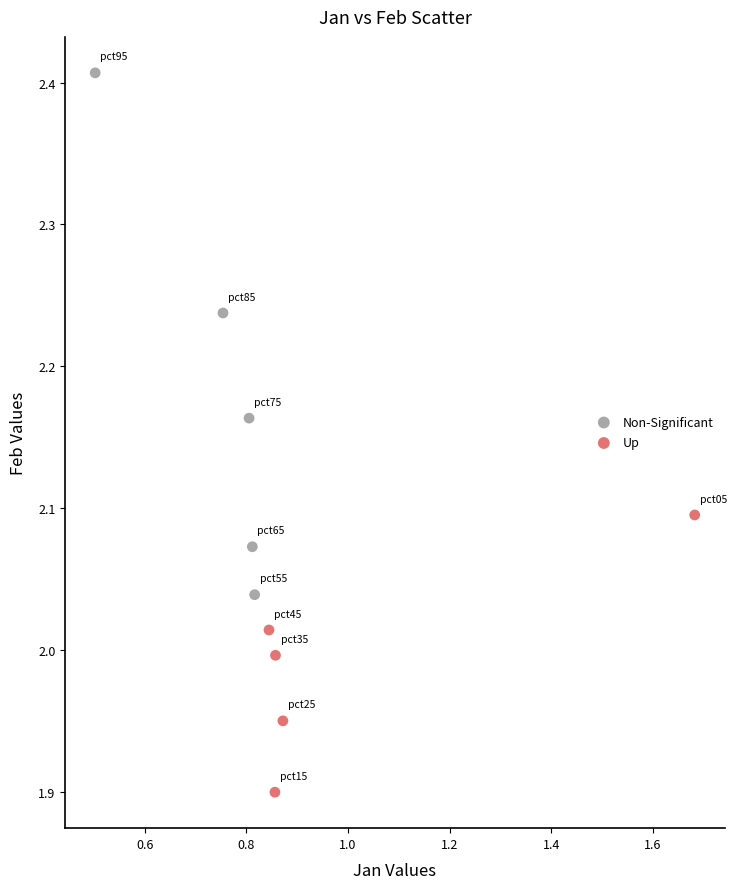

Which series has the largest Y range (max minus min)?

Non-Significant